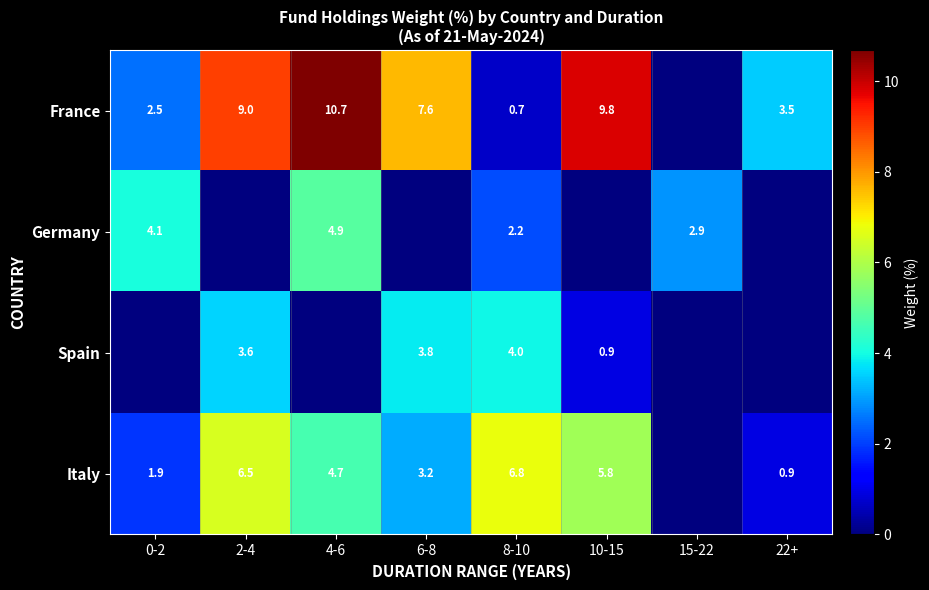

What is the sum of the Italy values at 2-4 and 8-10?

13.3